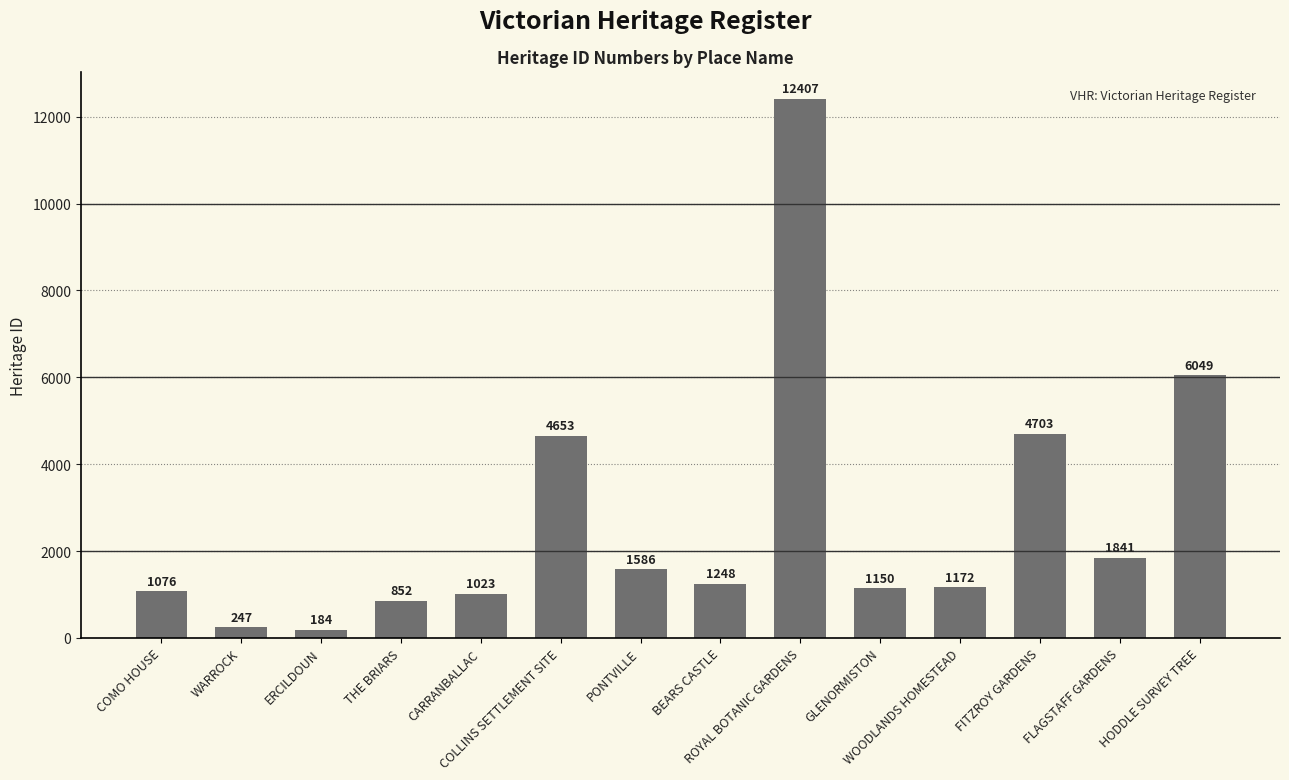

The value at FLAGSTAFF GARDENS is 1003. True or false?

False